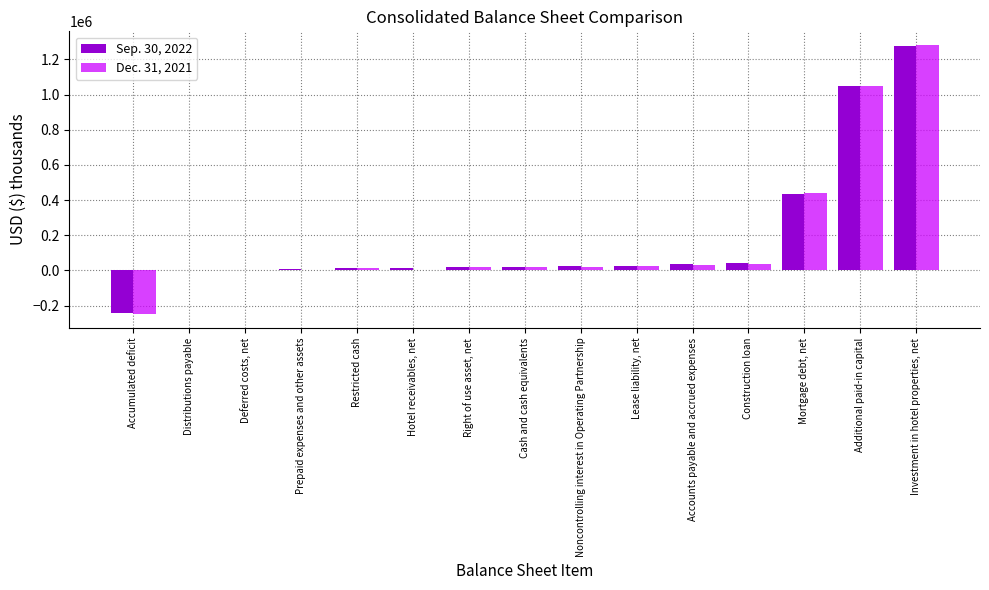

At which label does Dec. 31, 2021 reach its peak?

Investment in hotel properties, net